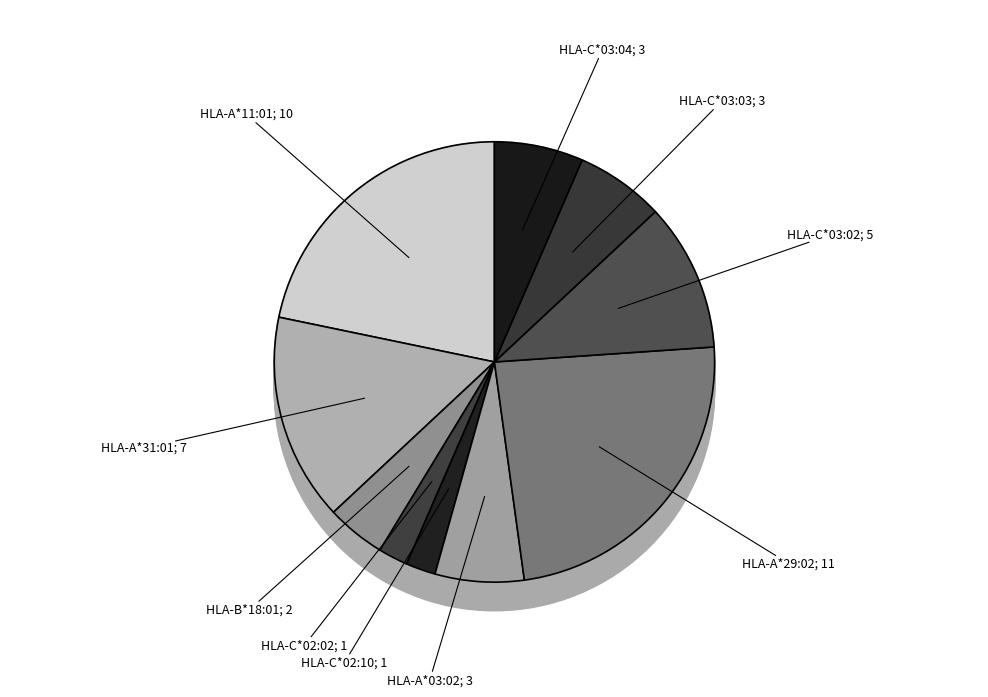

Is there a majority slice in this chart?

No